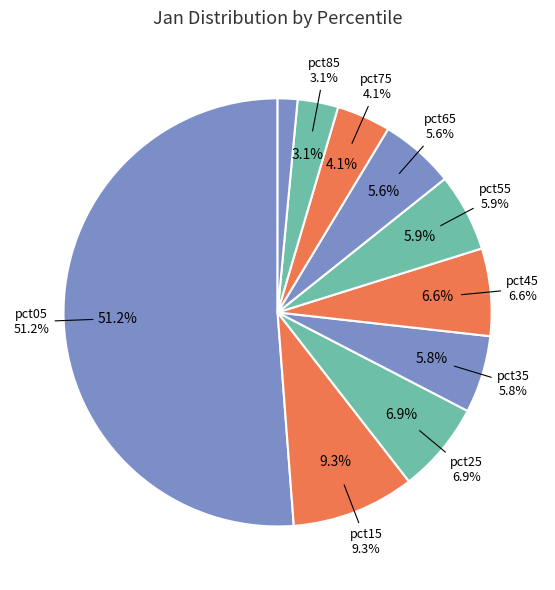

Which category has the smallest portion of the pie?

pct95